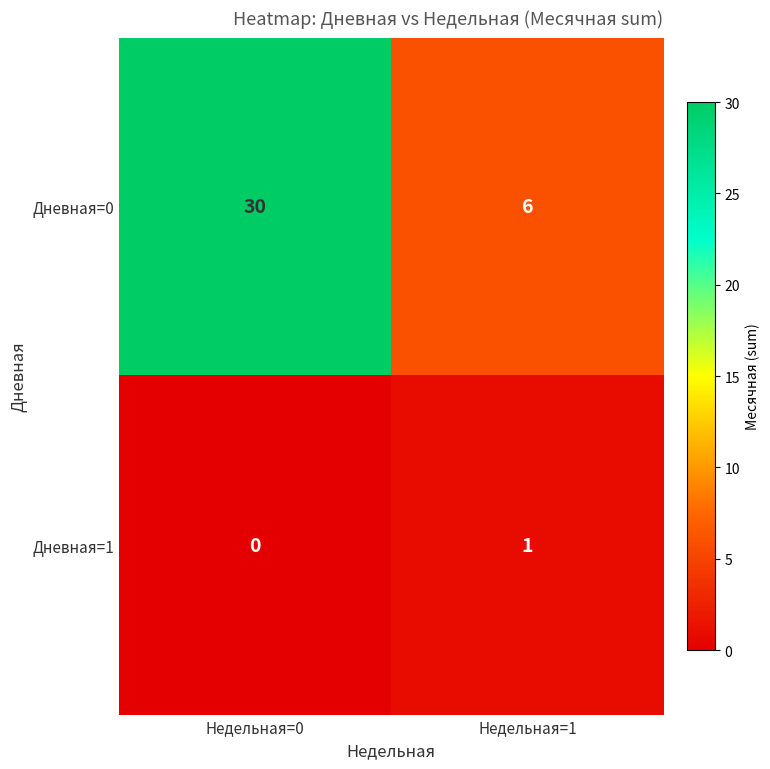

At which label is Дневная=1 closest to 0?

Недельная=0